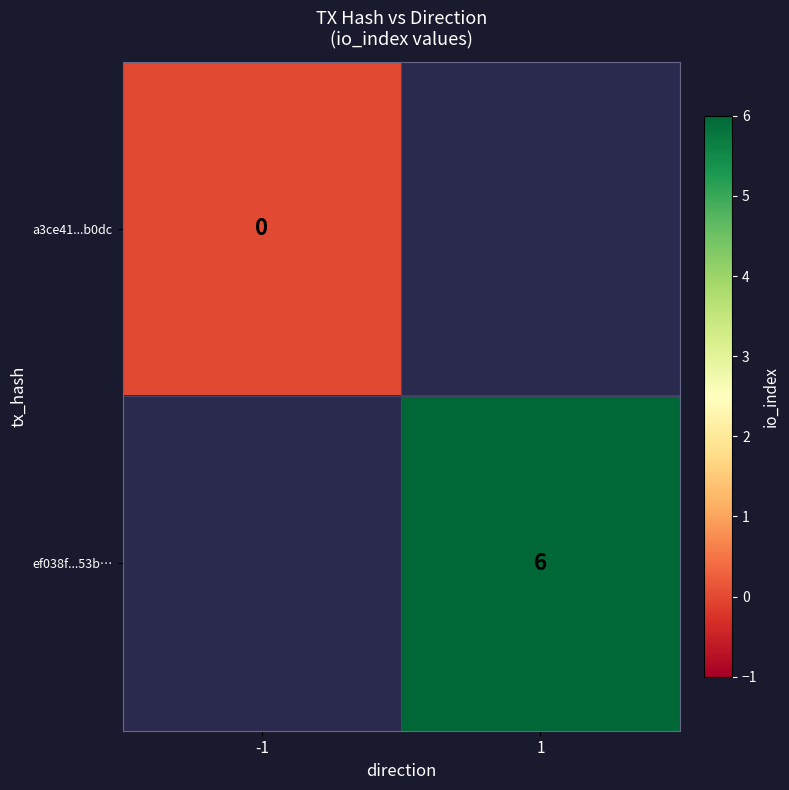

True or false: ef038f...53b… has a value of 8 at 1.

False